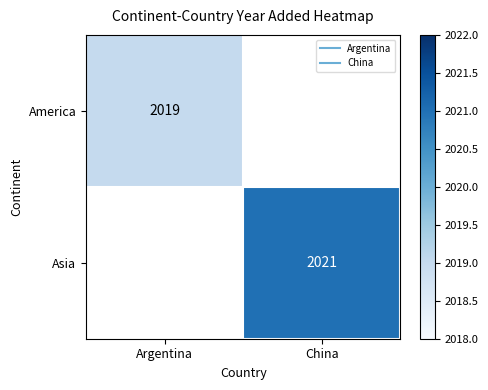

Rank the categories by America value from highest to lowest.

Argentina, China